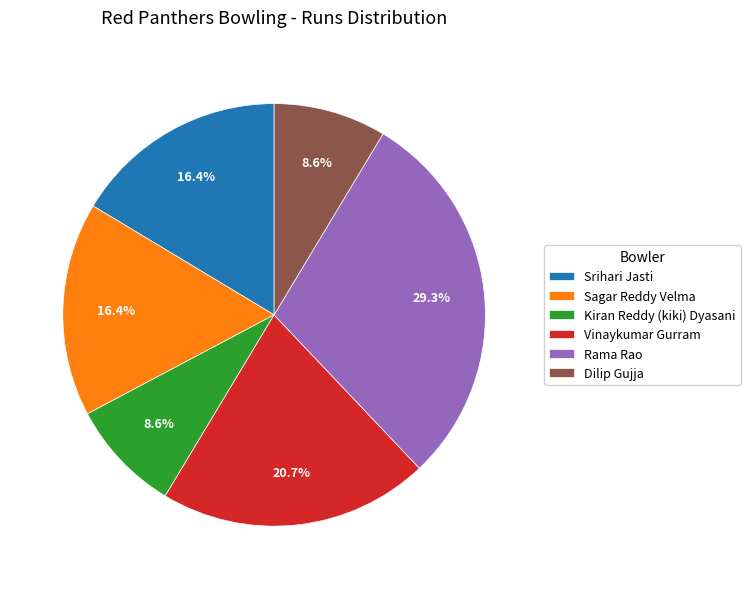

Is there any slice that represents more than half of the pie?

No